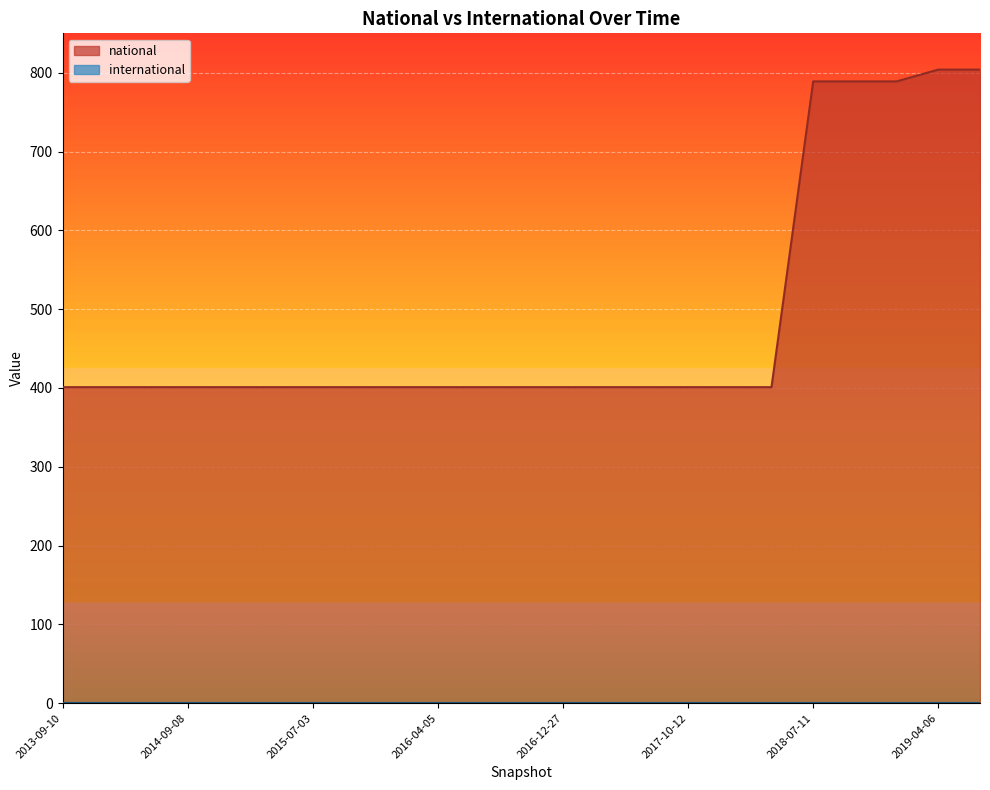

Which category has the highest value across all series?

2019-04-06